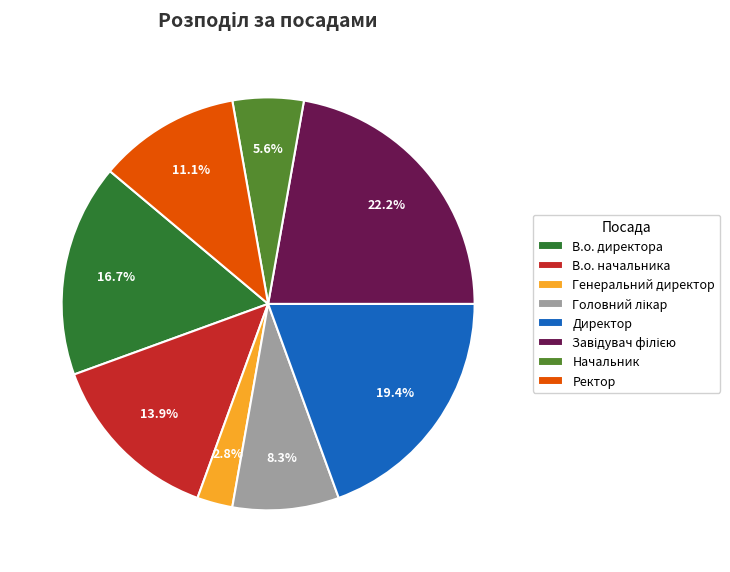

Which category has the smallest portion of the pie?

Генеральний директор